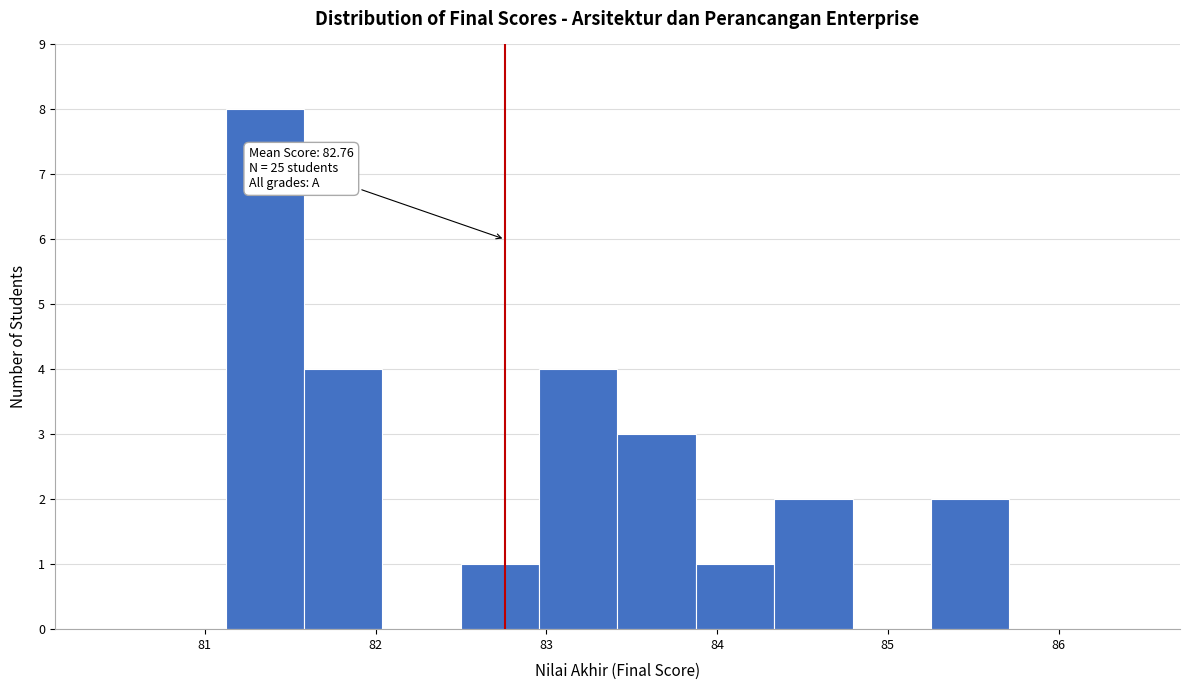

Over which range of the x-axis is the bar tallest?

81.1 to 81.6